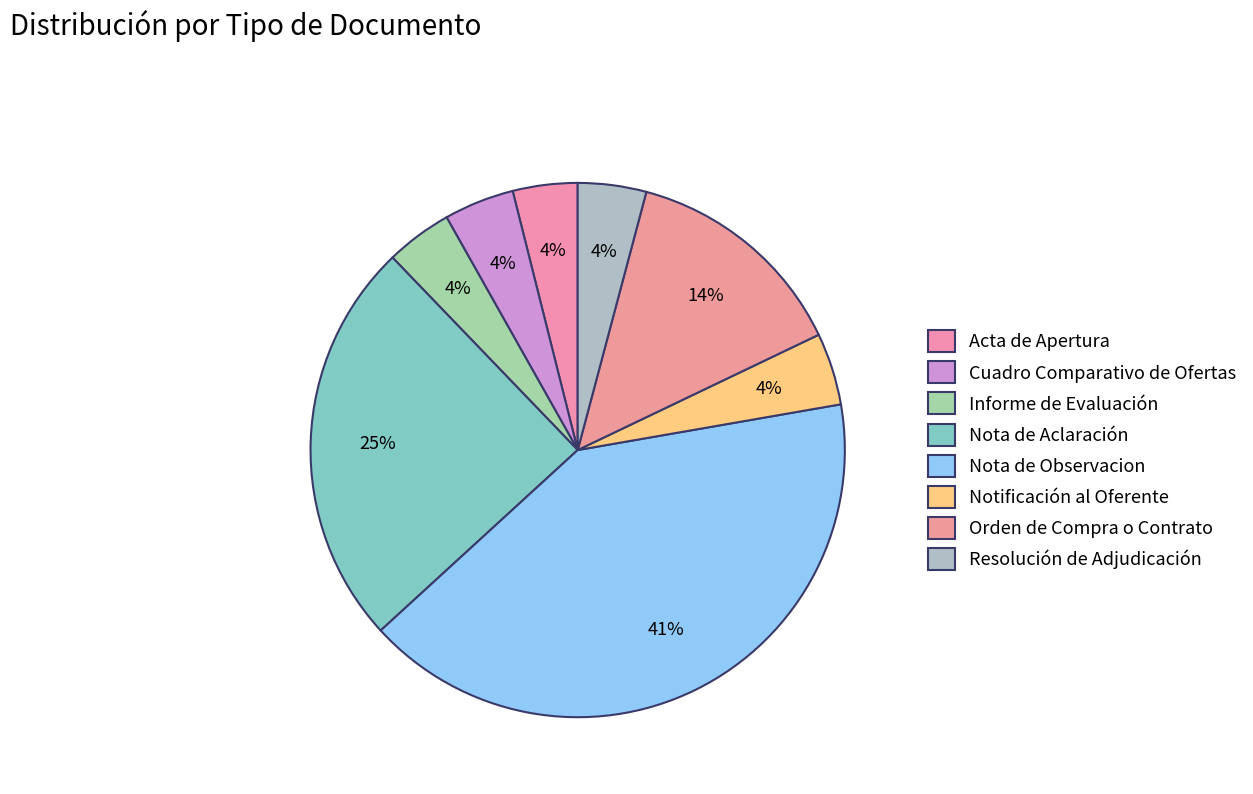

Is Nota de Observacion the majority of the pie?

No